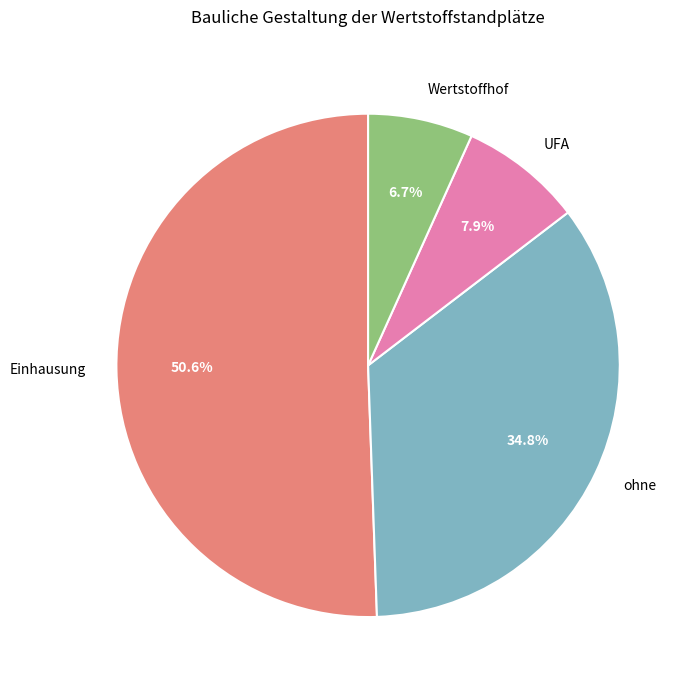

How many slices are in this pie chart?

4